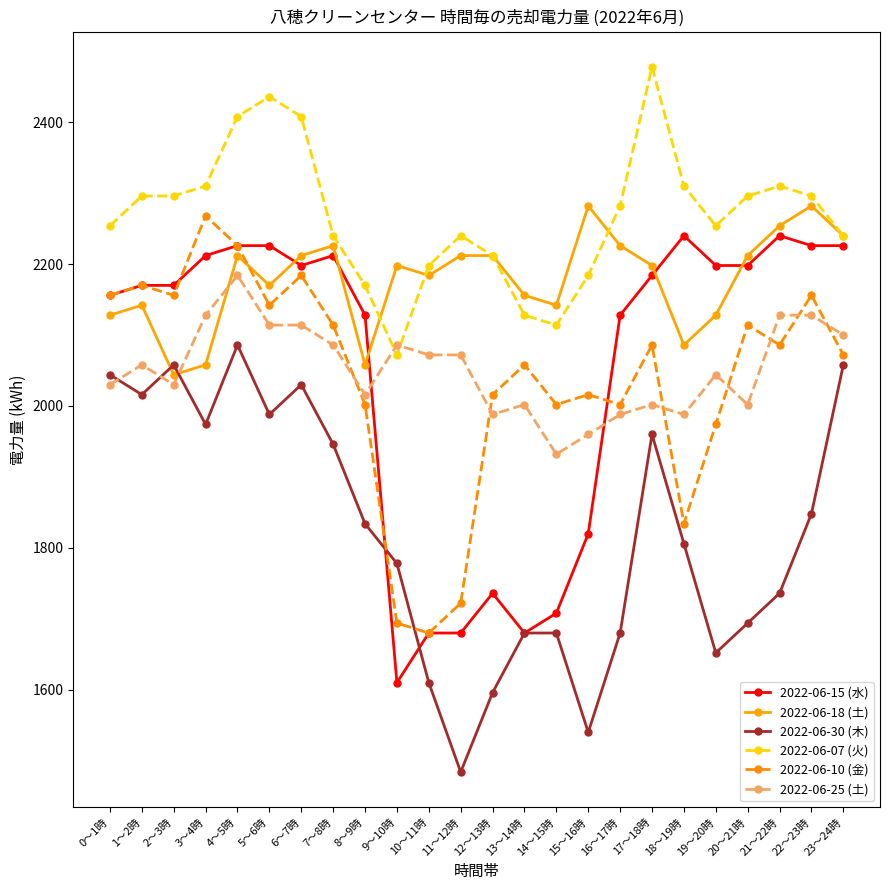

Which series has the largest total across all categories?

2022-06-07 (火)